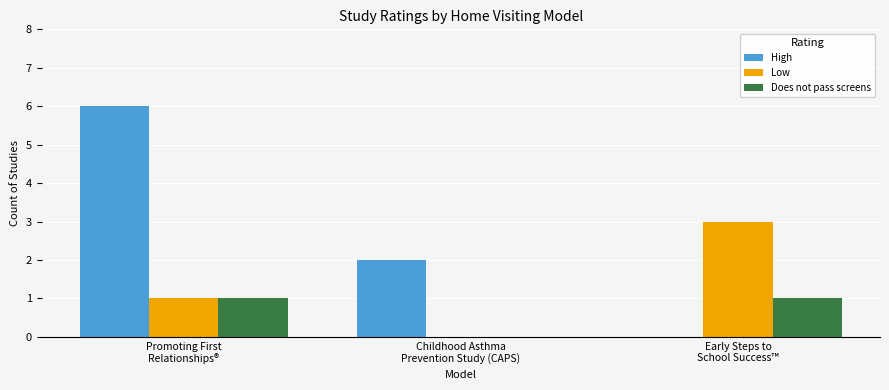

Which series has the largest total across all categories?

High